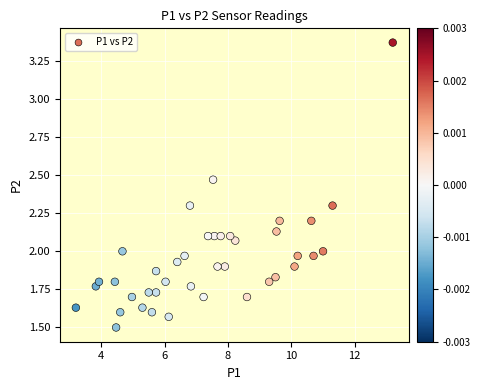

What is the range of X values (max minus min)?

10.0